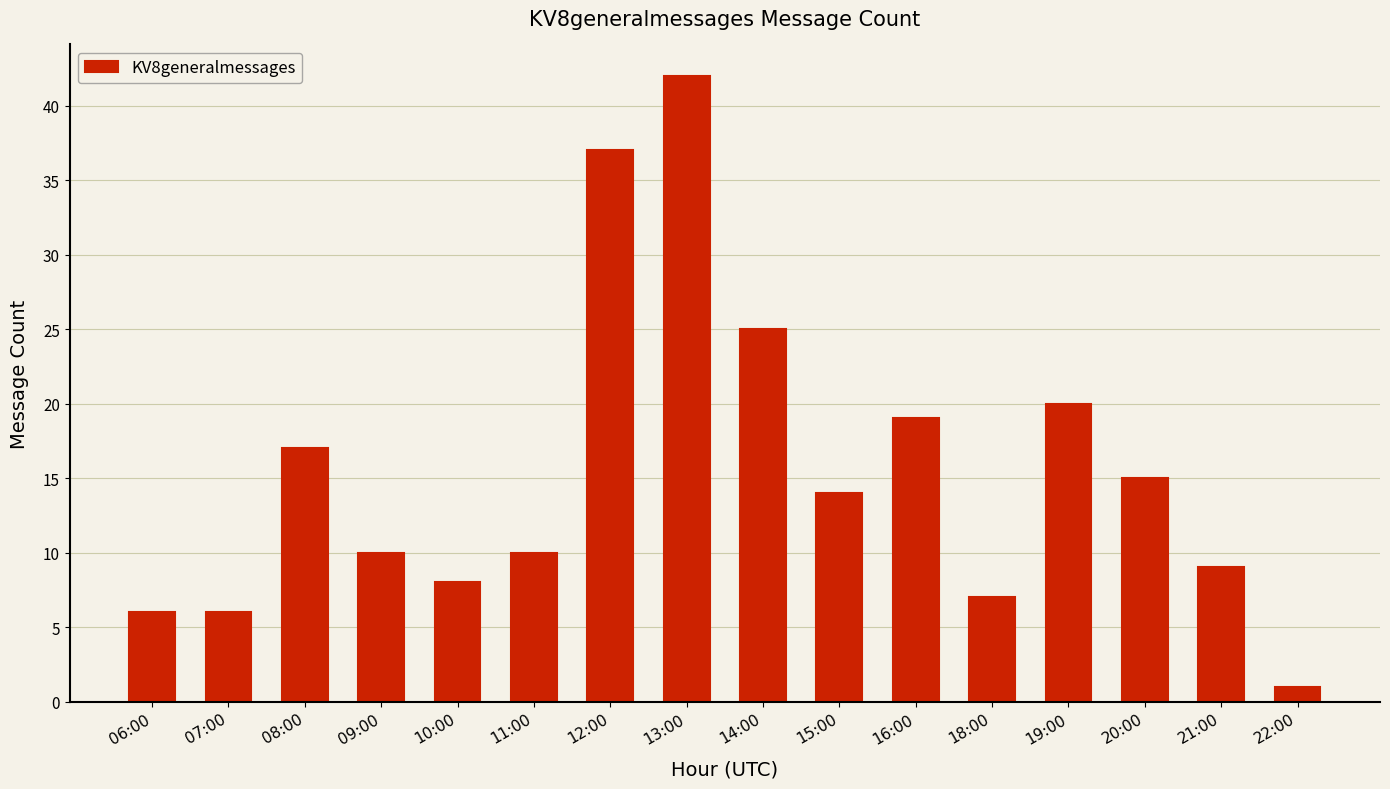

Where is the data nearest to the value 21?

19:00